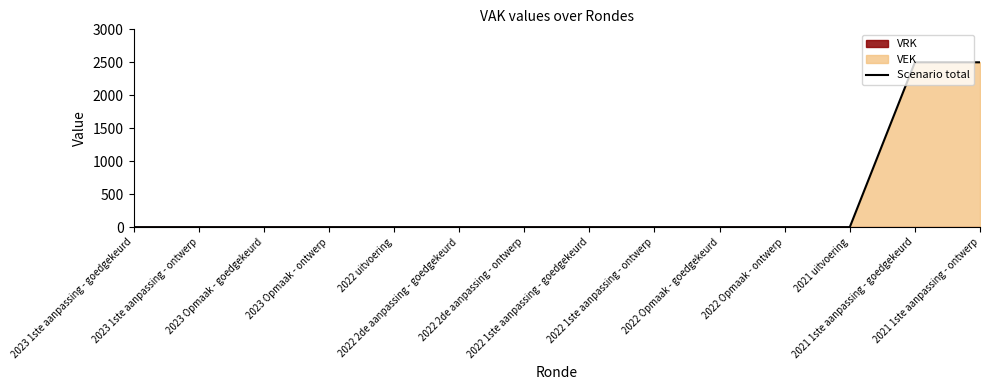

Reading left to right, transcribe all the data shown in this chart.

0	0	0	0	0	0	0	0	0	0	0	0	2500	2500